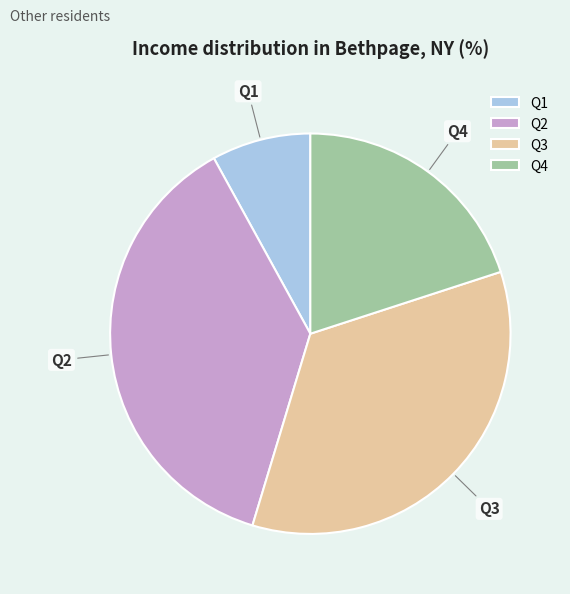

Rank the categories by value from lowest to highest.

Q1, Q4, Q3, Q2